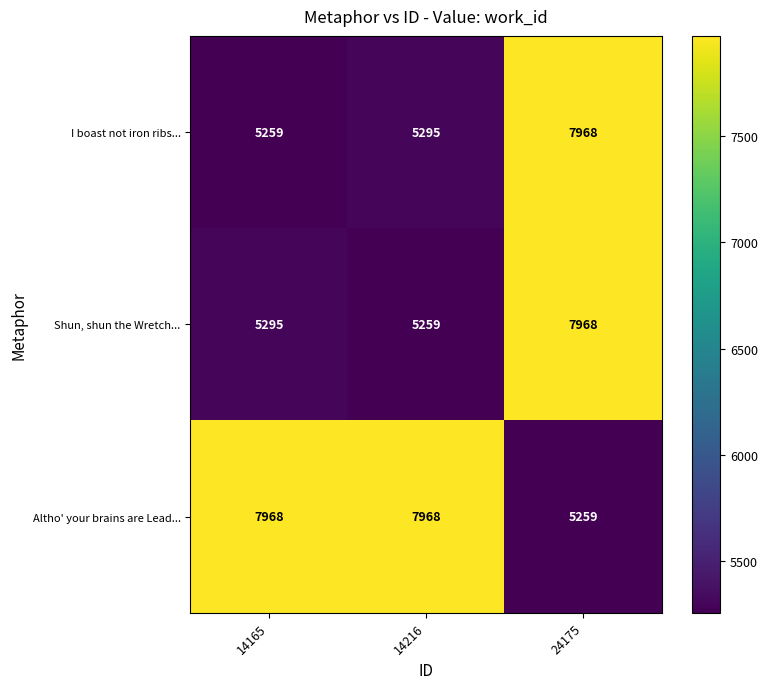

What is the minimum value shown in the chart?

5259